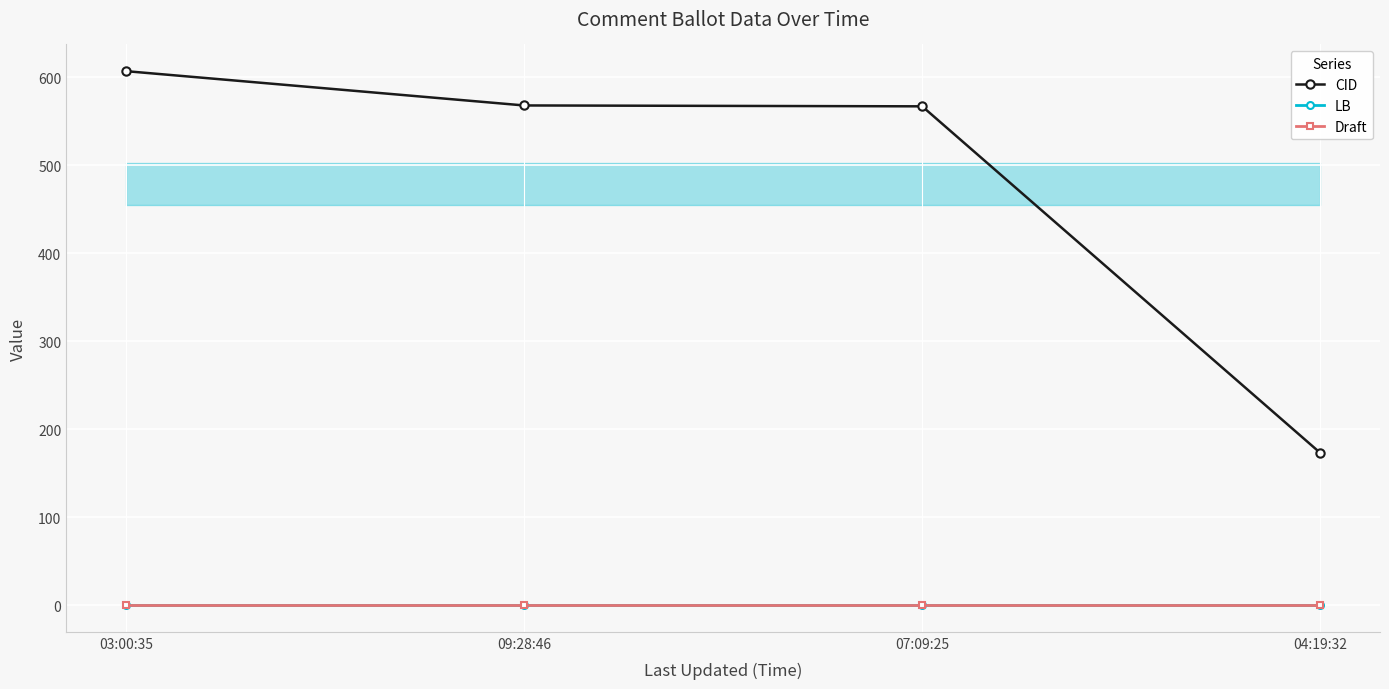

How many lines are shown in the chart?

3